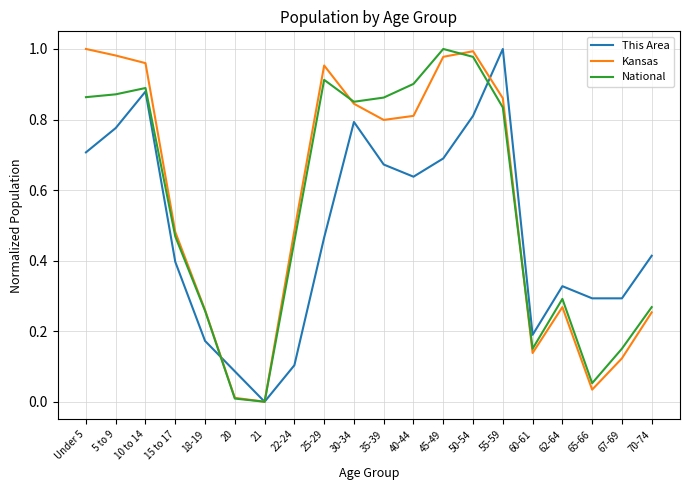

What position from the right is 22-24?

13